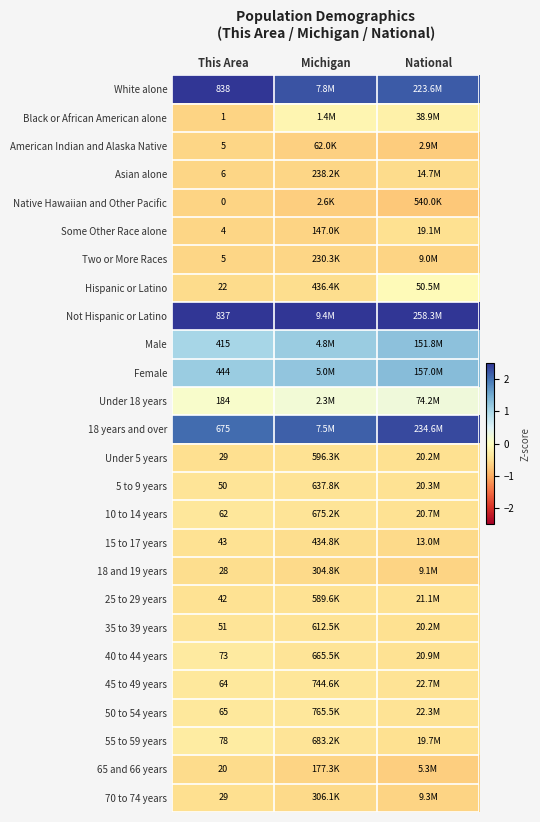

Which series has the largest total across all categories?

Not Hispanic or Latino